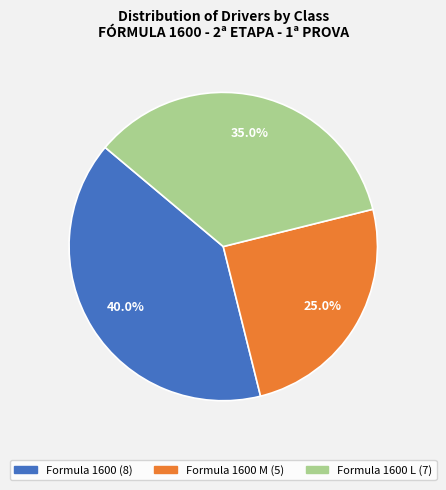

Is there any slice that represents more than half of the pie?

No